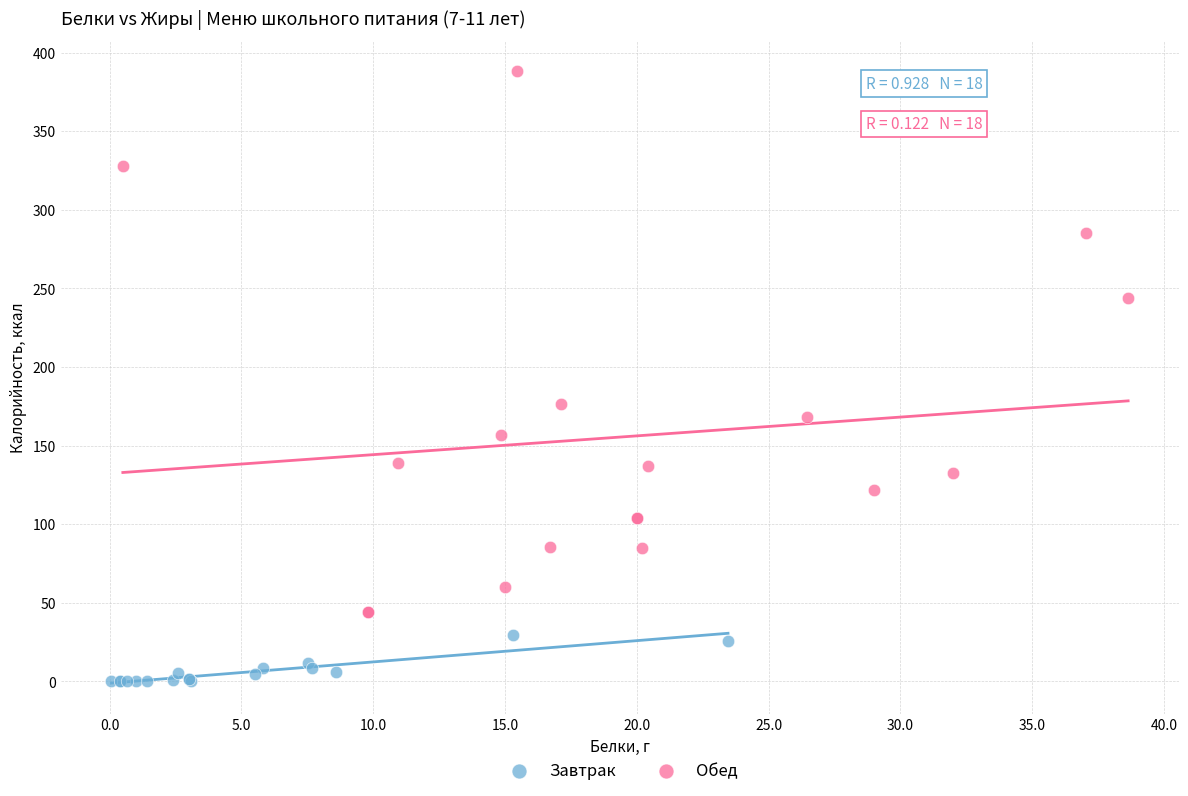

What are all the series names shown in the legend?

Завтрак, Обед